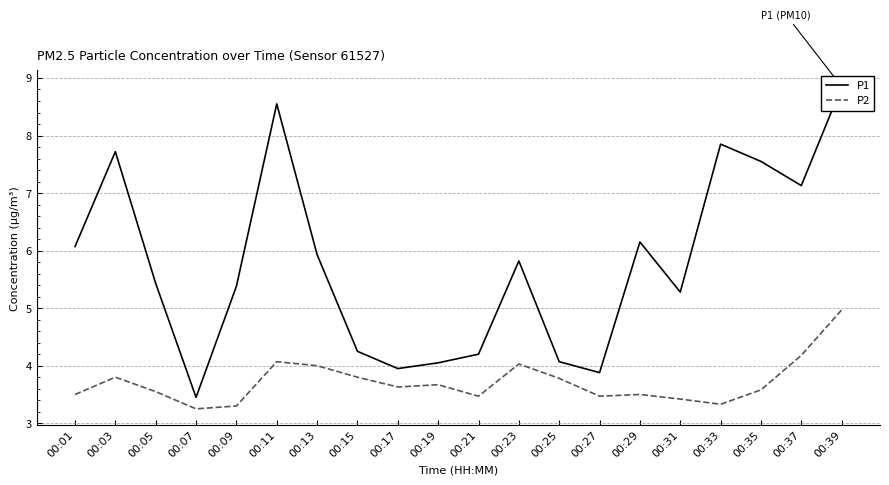

True or false: P1 and P2 intersect in this chart.

False